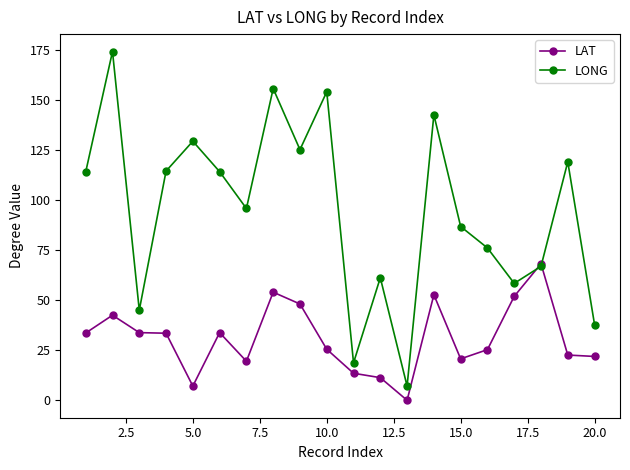

Rank the series by their average value, from highest to lowest.

LONG, LAT